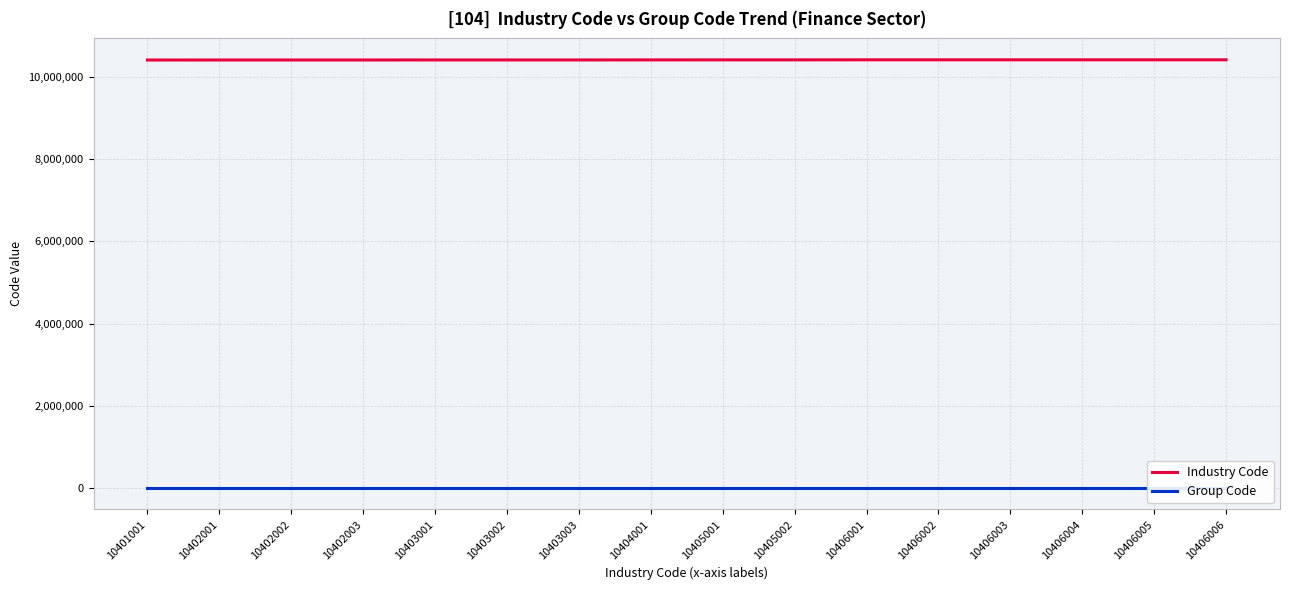

At which label does Group Code reach its minimum?

10401001